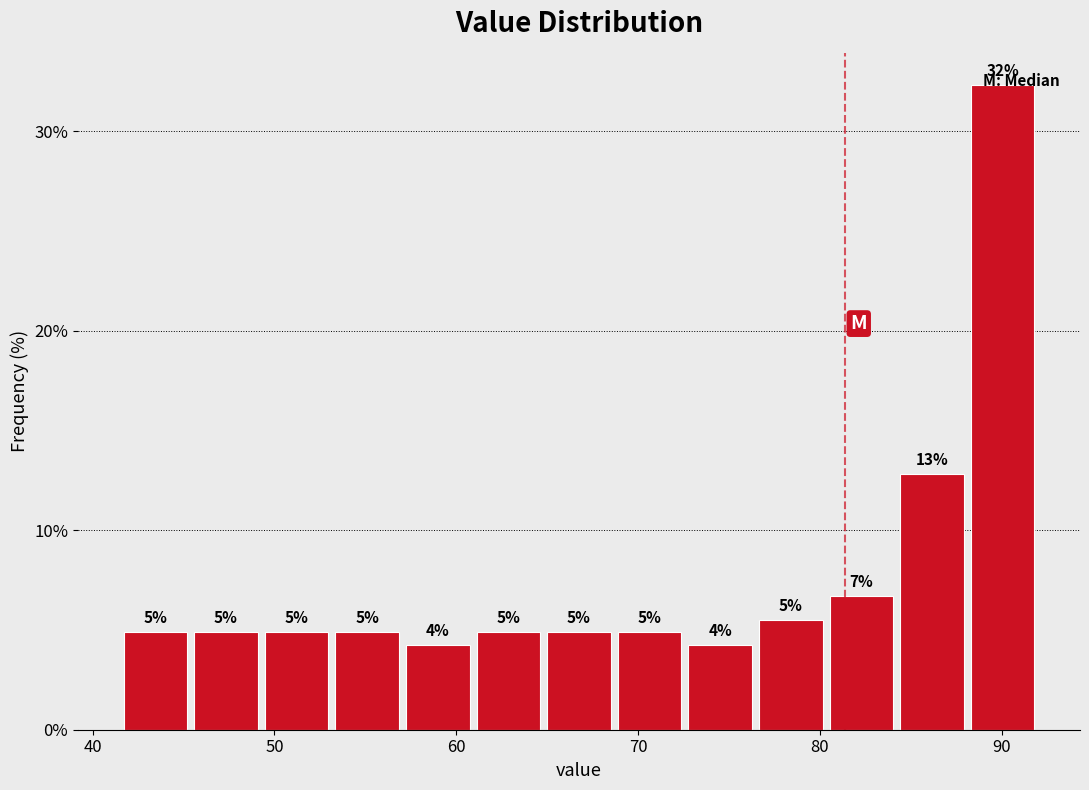

Read against the x-axis, roughly where is the centre of the tallest bar?

90